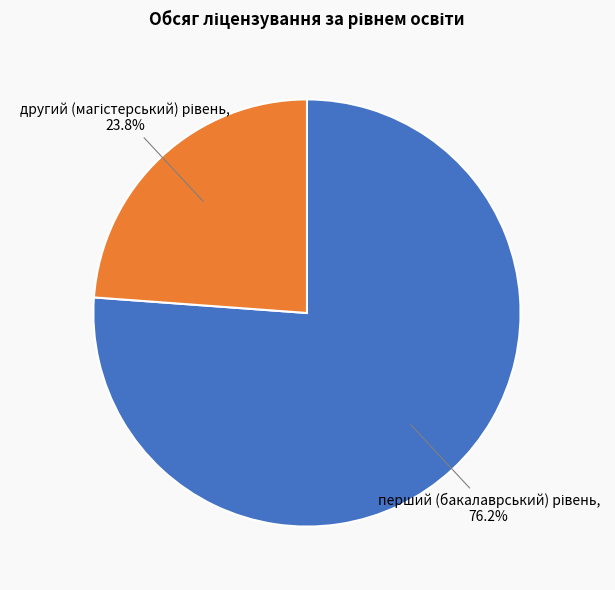

Does any single category account for the majority?

Yes